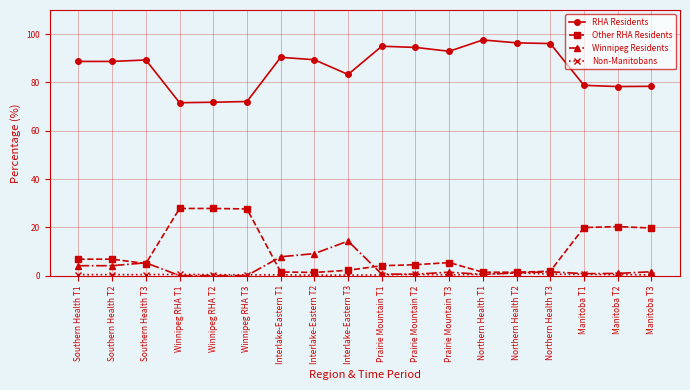

In RHA Residents, how many points are higher than both neighbors (excluding endpoints)?

4